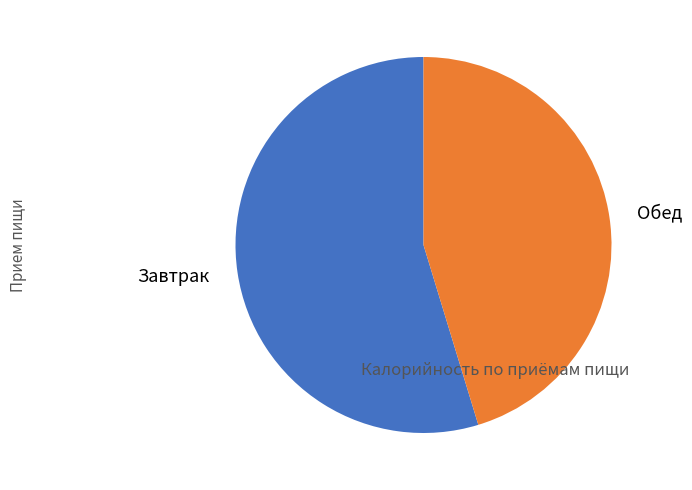

Between Завтрак and Обед, which is larger?

Завтрак